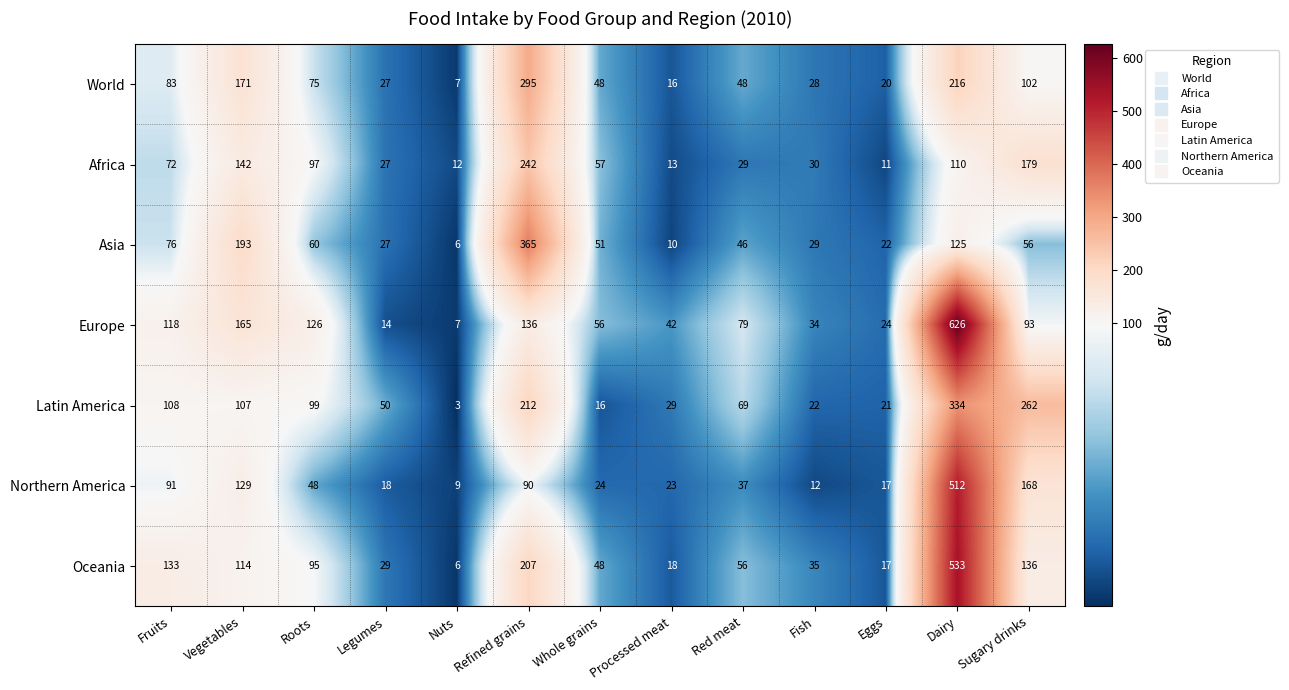

Which series changed the most between Nuts and Fish?

Oceania